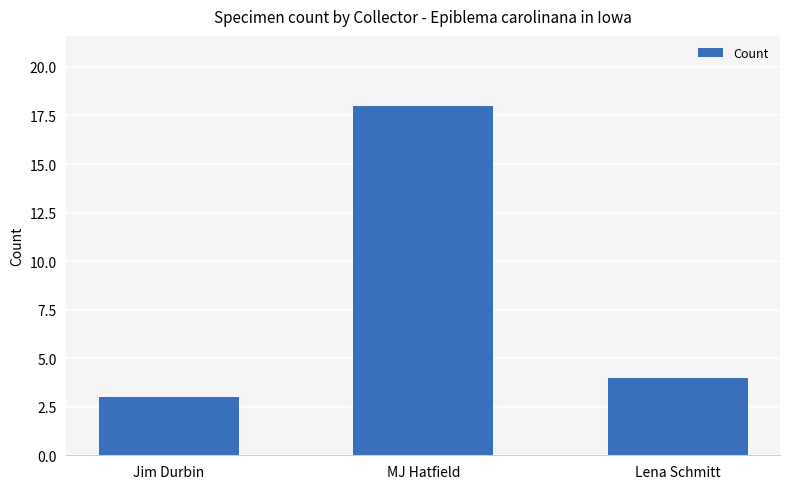

How many values are below 4?

1